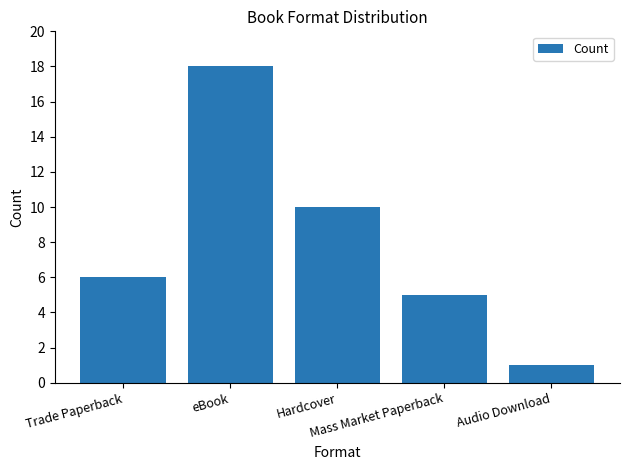

Reading left to right, transcribe all the data shown in this chart.

Trade Paperback=6	eBook=18	Hardcover=10	Mass Market Paperback=5	Audio Download=1